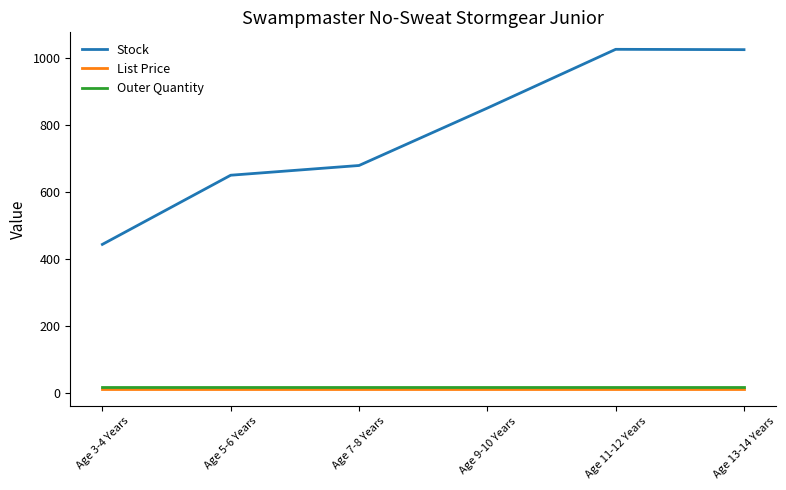

What is the greatest value displayed?

1025.0